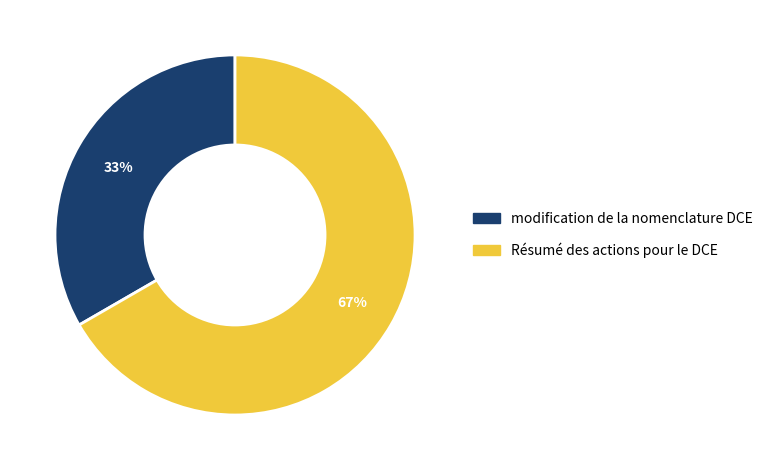

Is modification de la nomenclature DCE the majority of the pie?

No